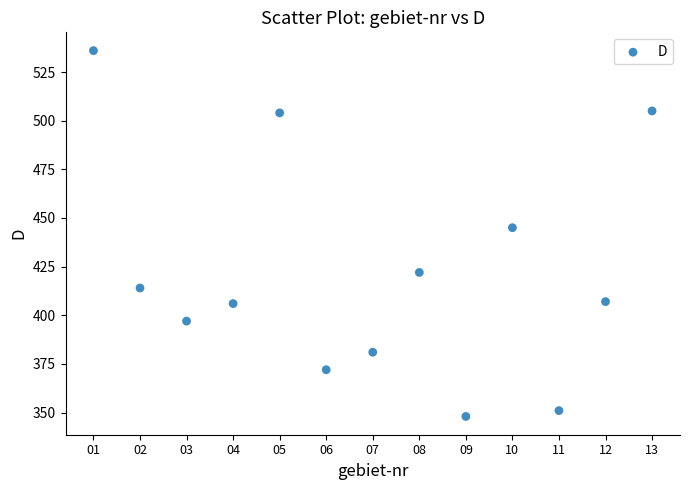

What is the range of X values (max minus min)?

12